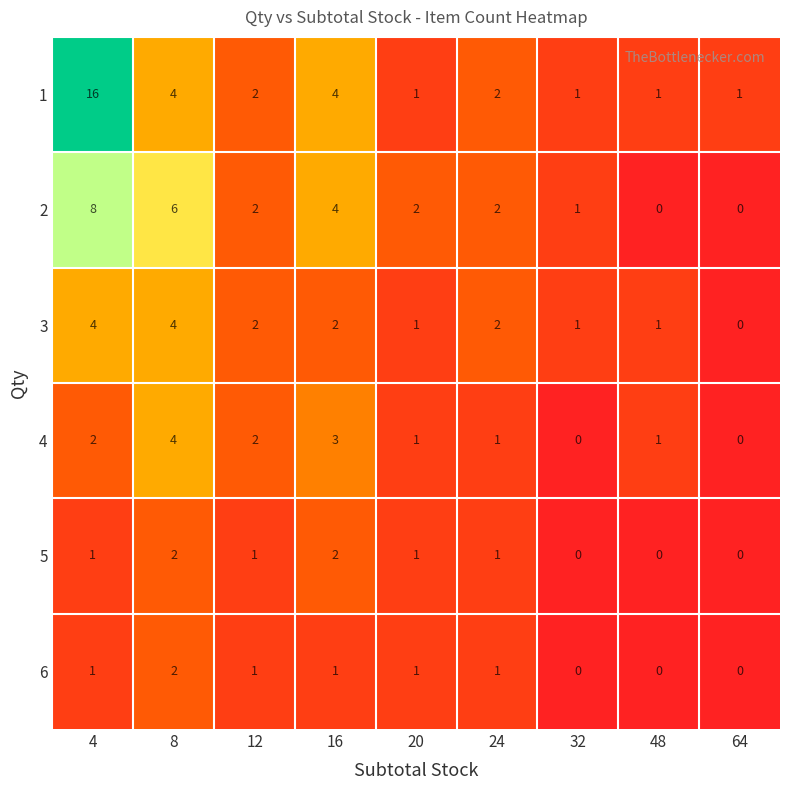

The value of 1 at 24 is 1. True or false?

False